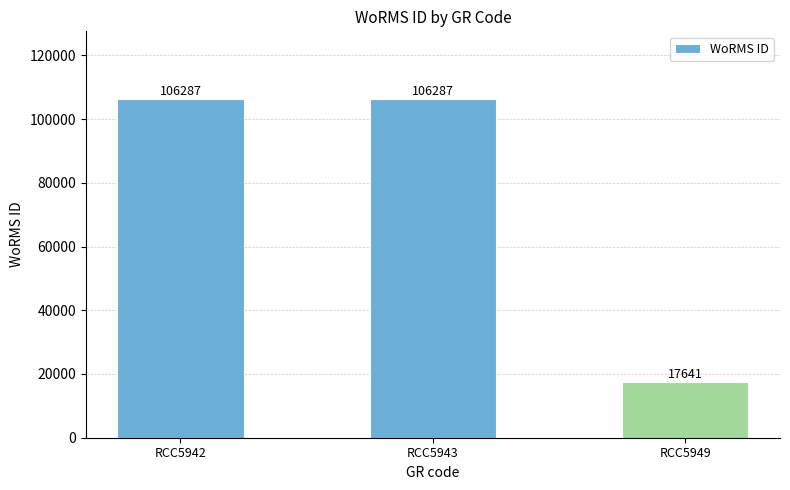

Is it true that the value at RCC5942 is 157507?

False